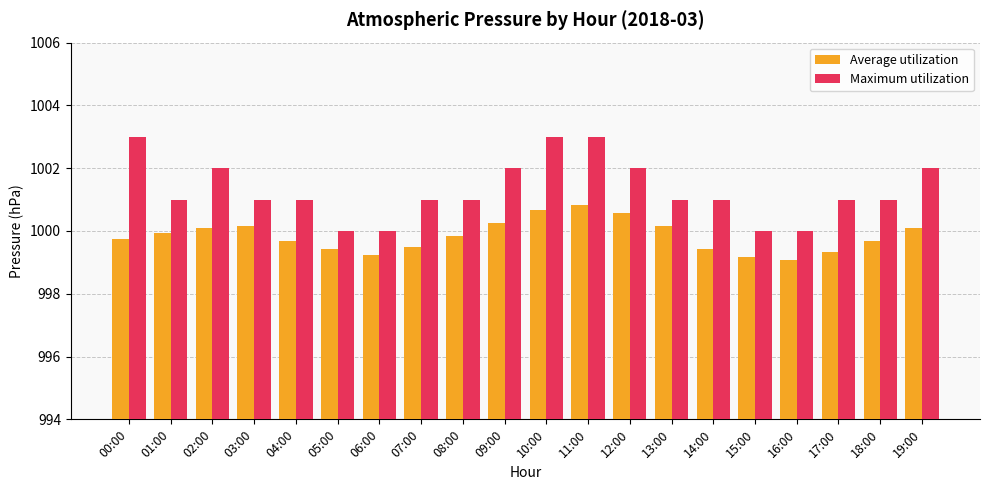

What position from the left is 10:00?

11